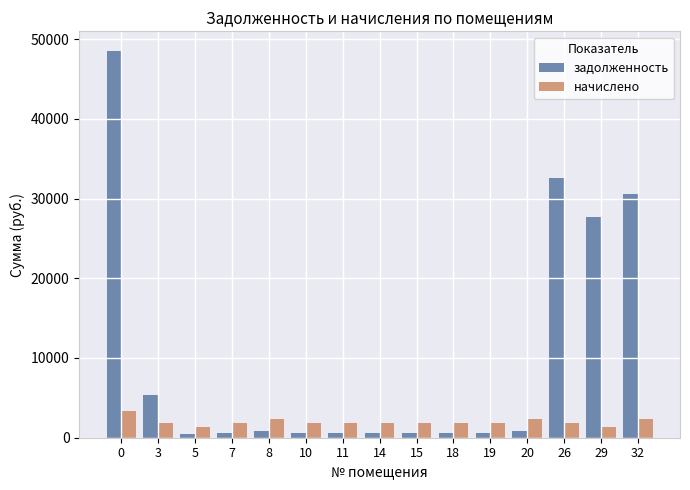

Is it true that задолженность equals 48540.2 at 0?

True